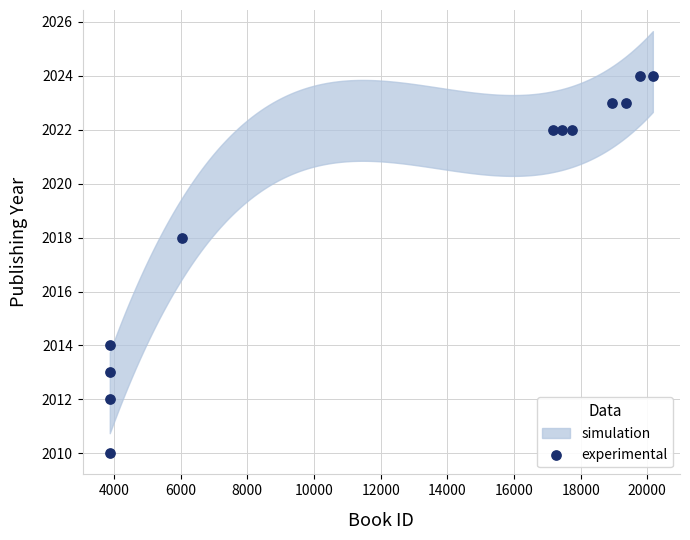

What is the range of Y values (max minus min)?

14